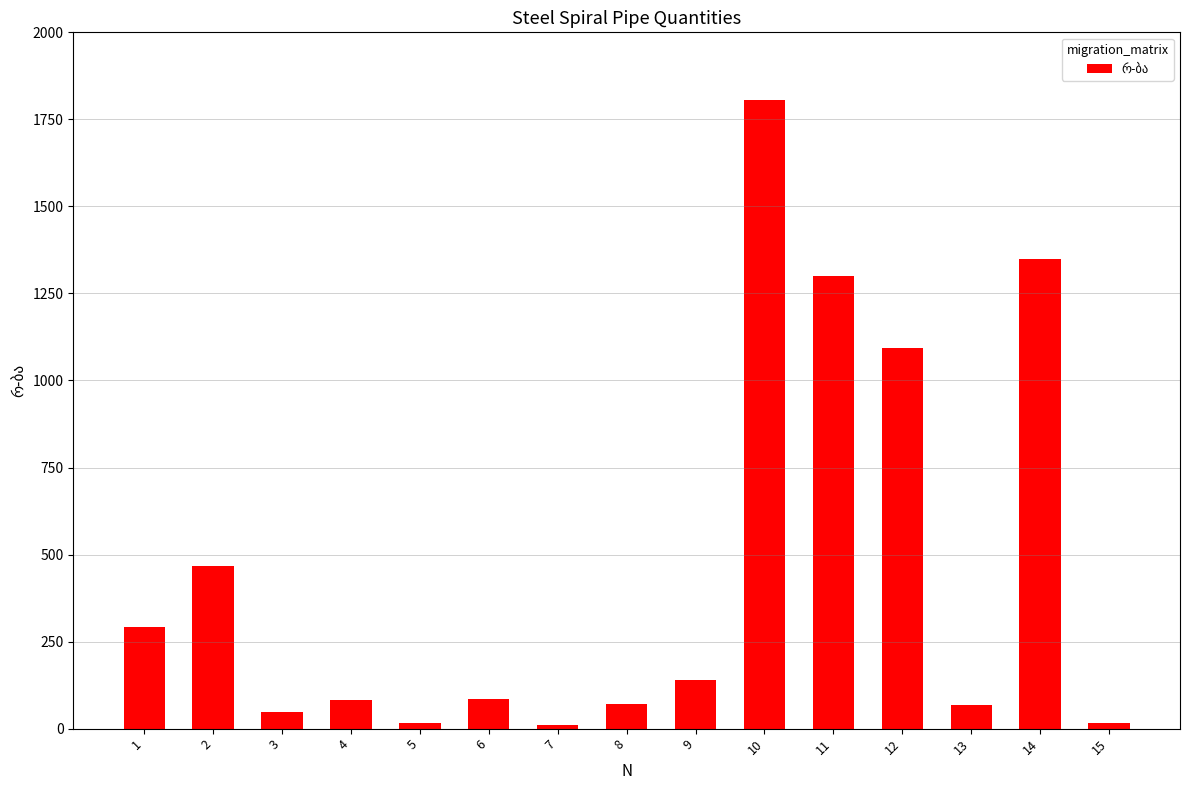

At which label does the data first exceed 84?

1